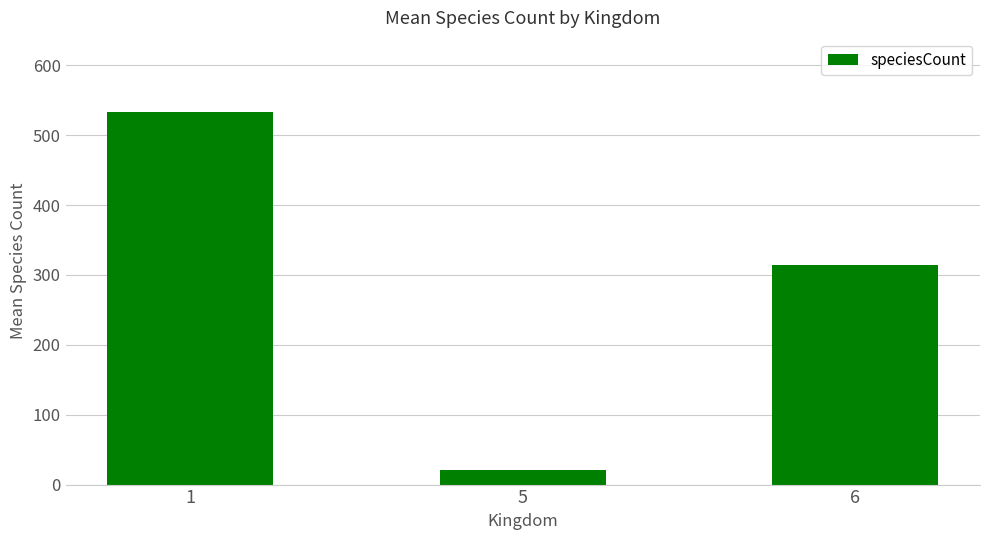

What is the value of the 2nd bar from the left?

21.2